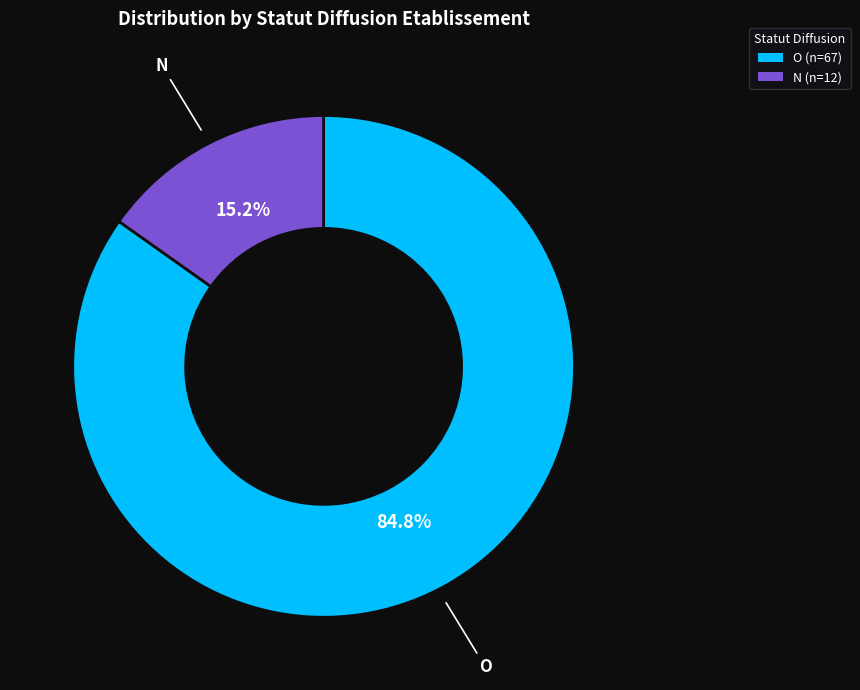

What percentage is NOT represented by N?

84.8%